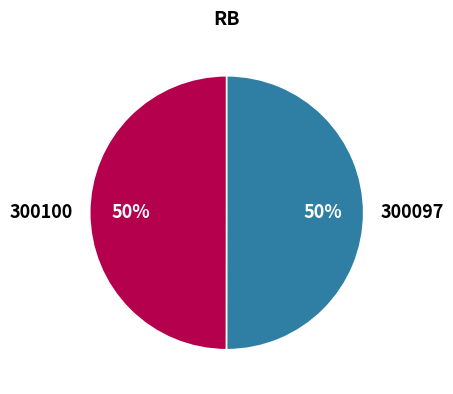

To the nearest percent, what percentage of the pie is 300100?

50%